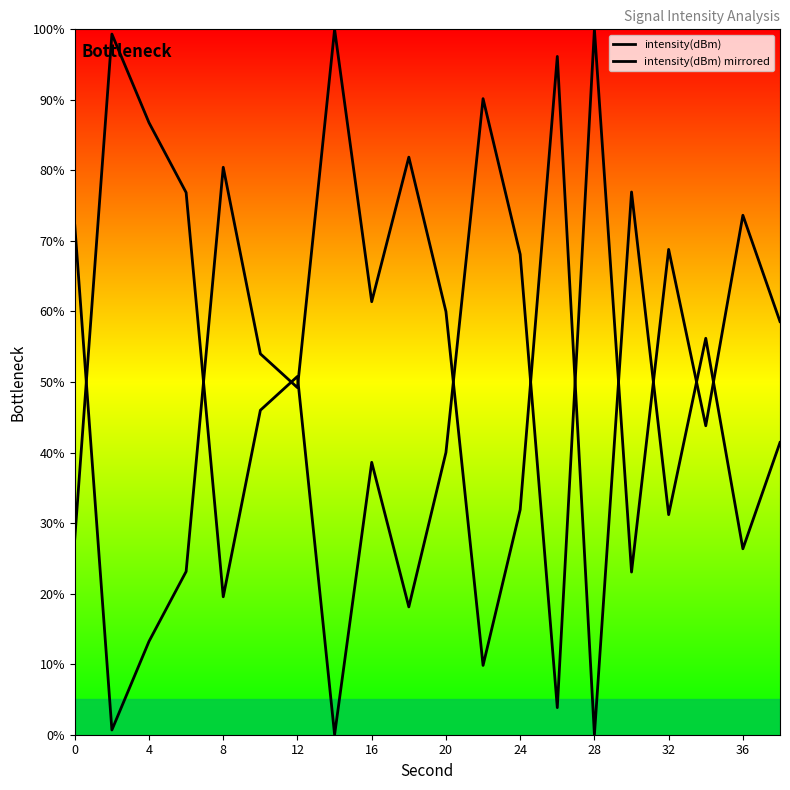

How many data points does each series have?

20